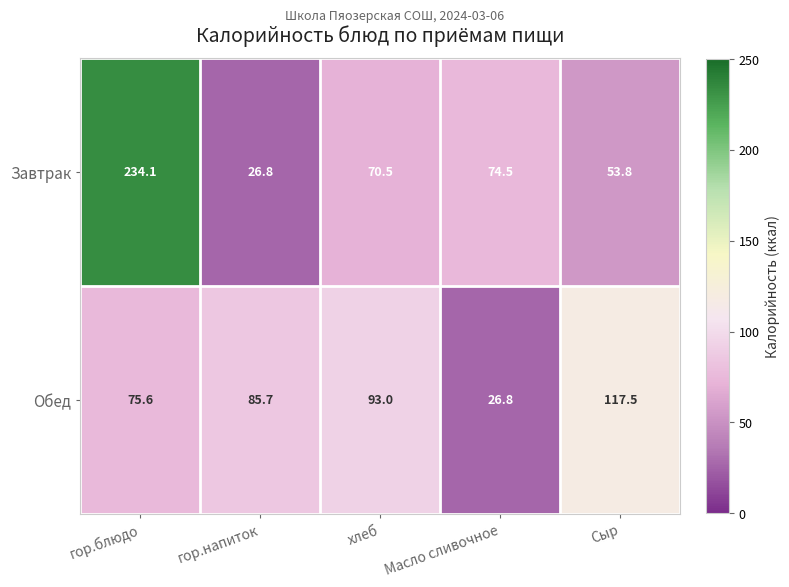

Which series has the widest spread of values?

Завтрак